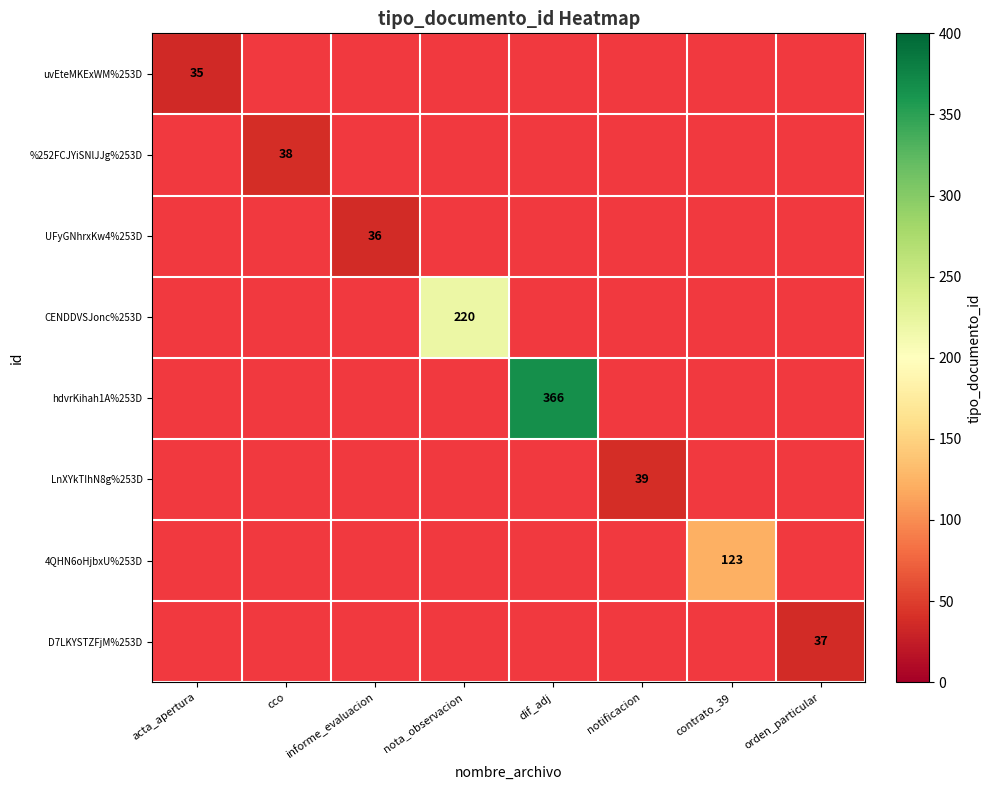

Is the value of hdvrKihah1A%253D at contrato_39 greater than the value of %252FCJYiSNlJJg%253D at acta_apertura?

No